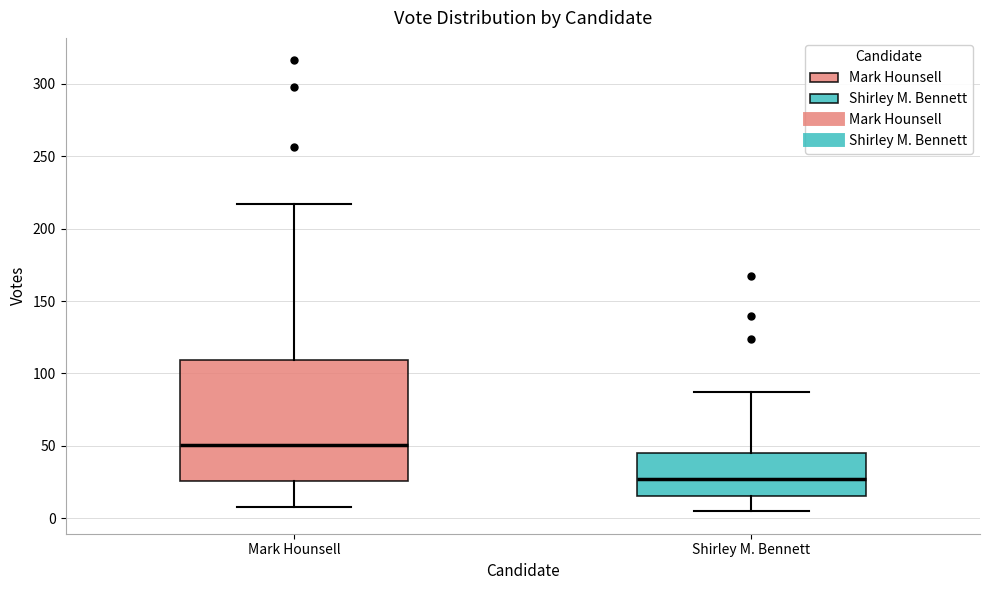

Comparing the boxes themselves (not the whiskers), which one is the tallest?

Mark Hounsell